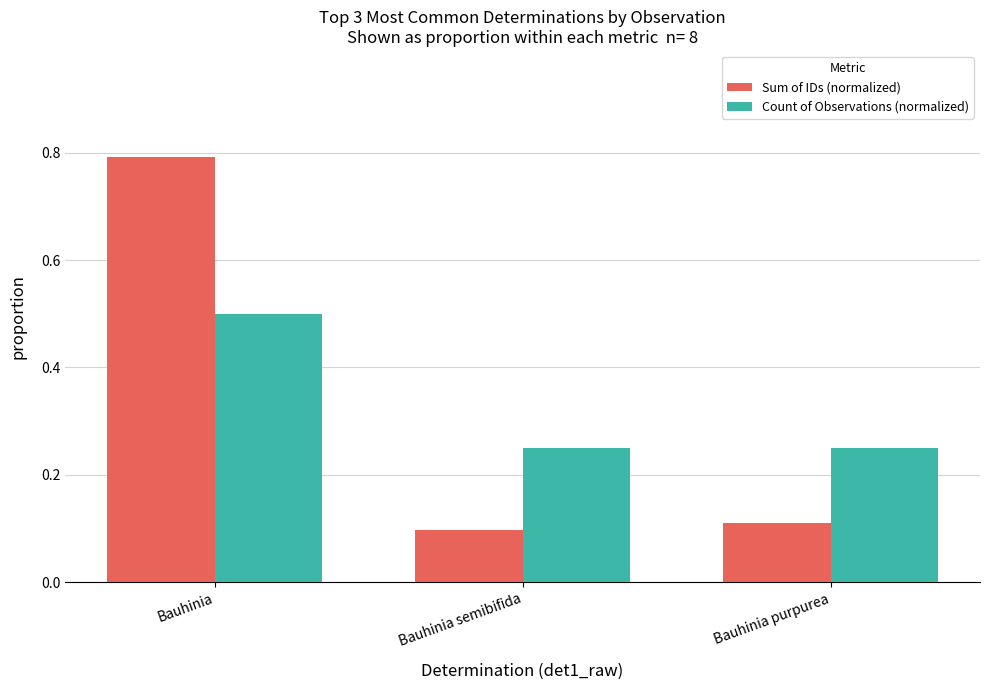

What is the sum of all Count of Observations (normalized) values?

1.0